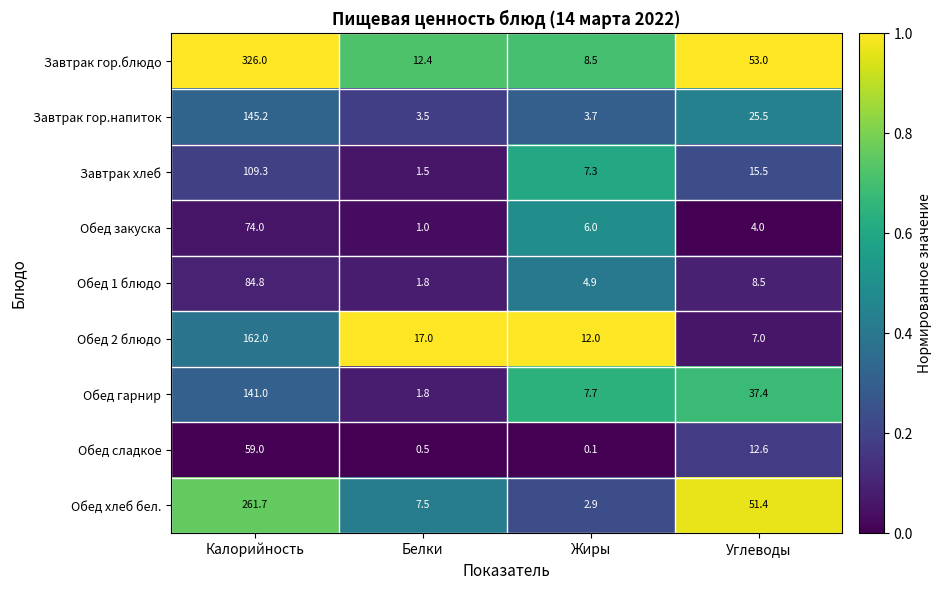

The Обед сладкое series shows 59.0 at Калорийность. True or false?

True